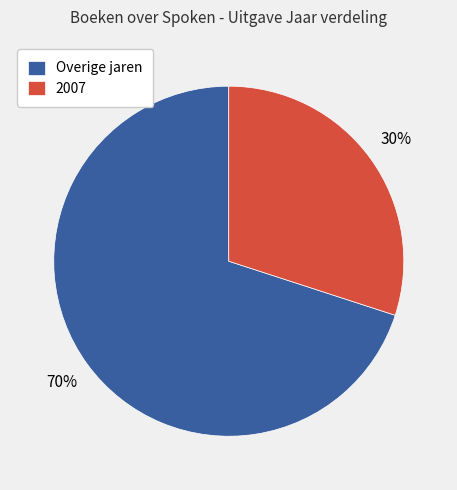

To the nearest percent, what is the difference between the 2007 and Overige jaren slice percentages?

40%